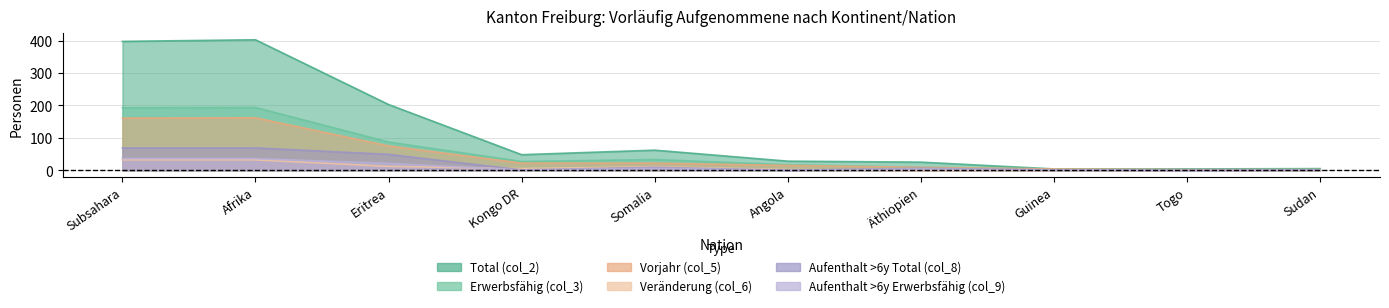

What is the sum of the Total (col_2) values at Togo and Afrika?

407